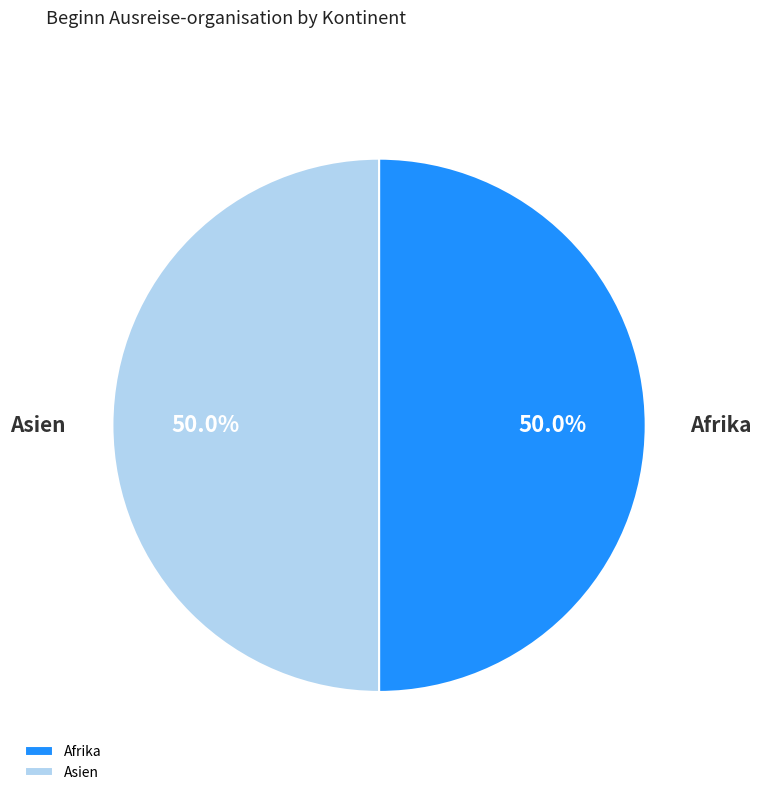

What is the total percentage of Afrika and Asien?

100.0%